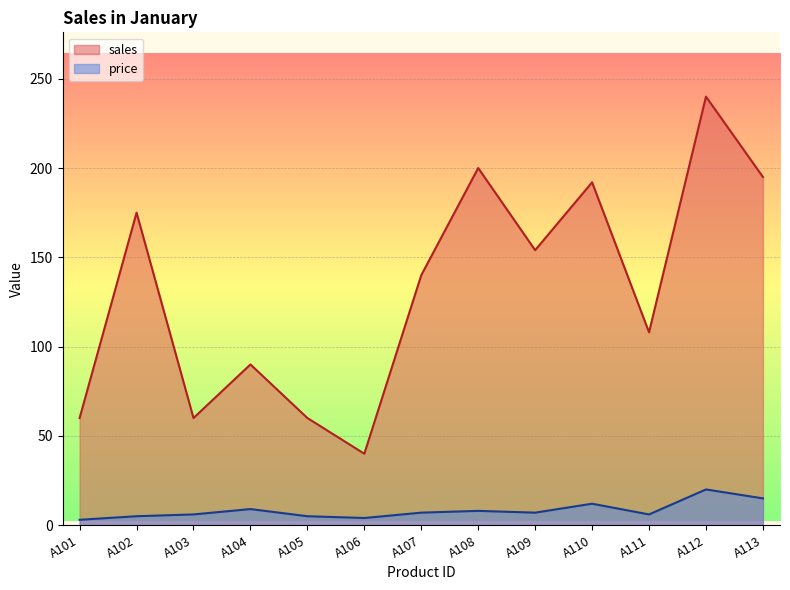

List the series in order of their overall mean, lowest first.

price, sales